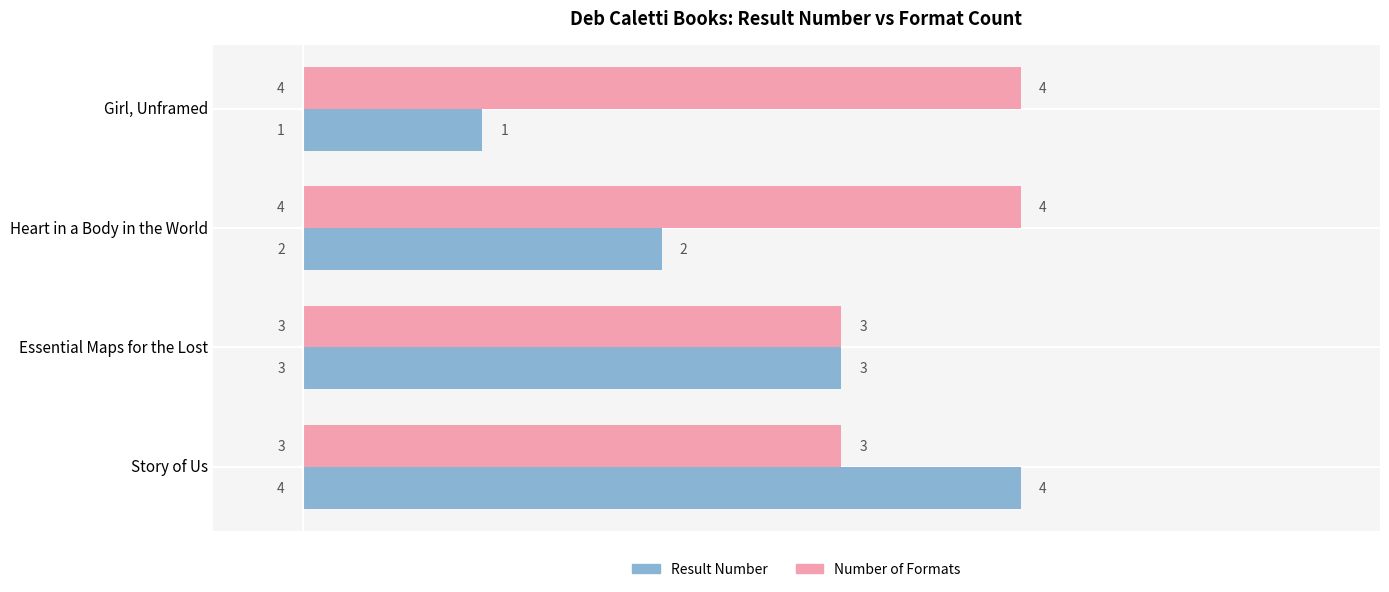

Which series has the largest range (max minus min)?

Result Number